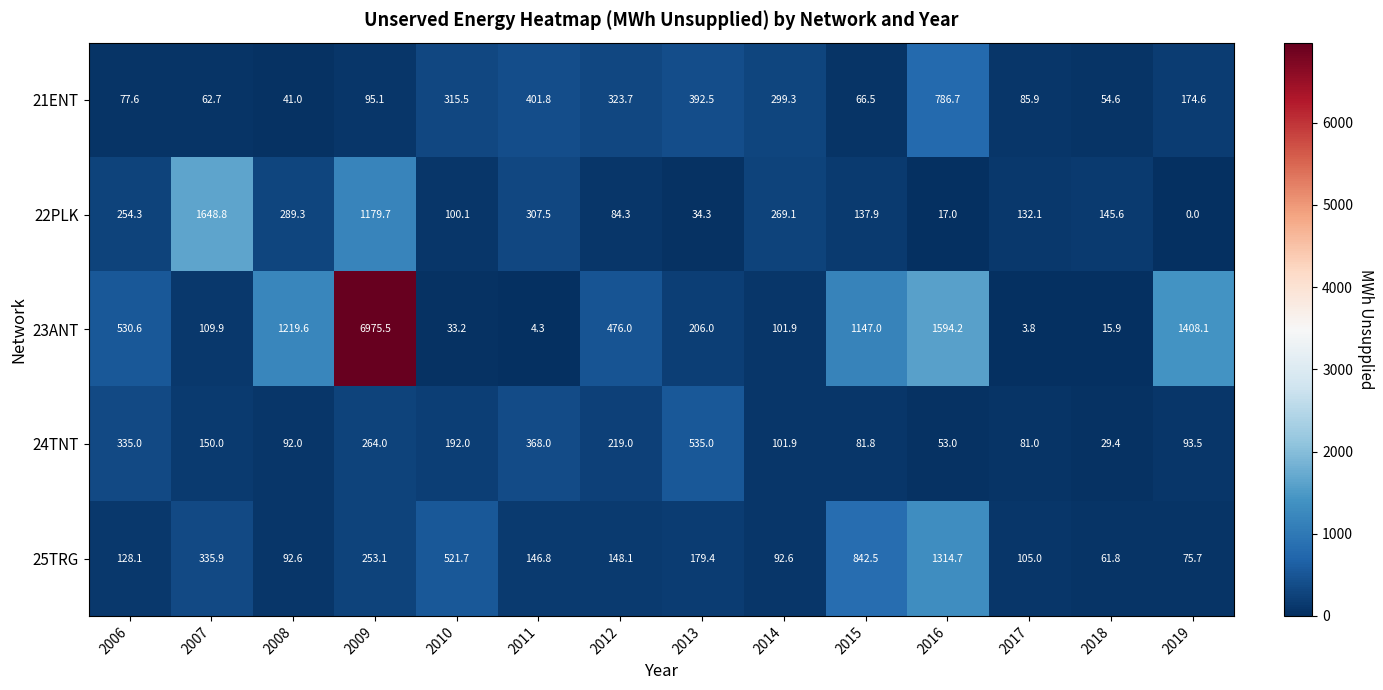

What is the minimum value for 23ANT?

3.8